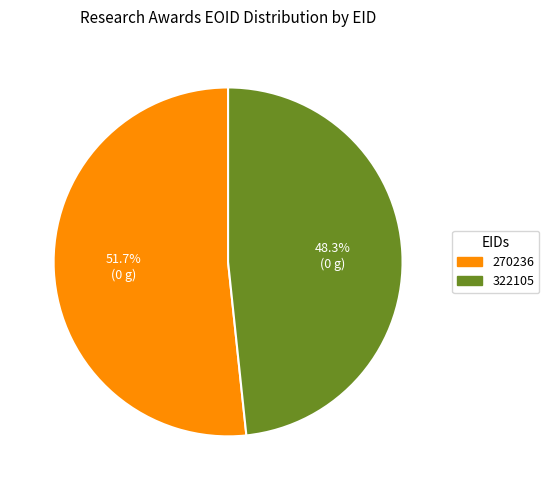

To the nearest percent, what percentage of the pie is 270236?

52%